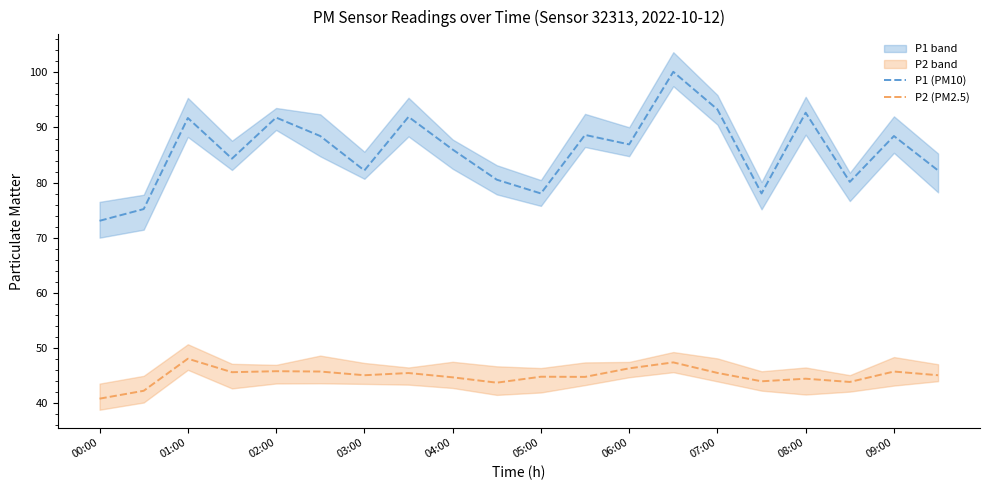

Where is P2 (PM2.5) nearest to the value 44?

15